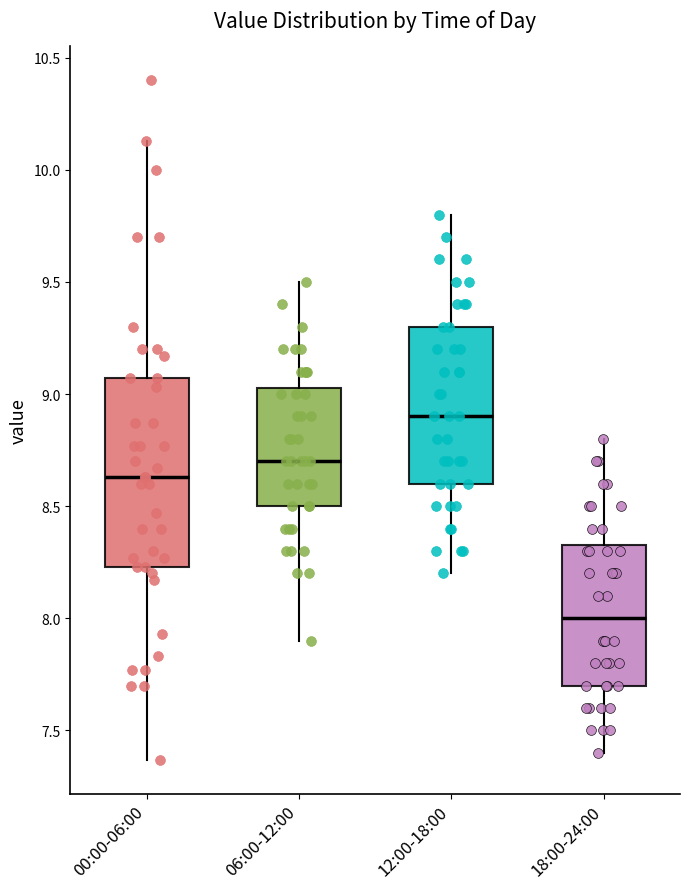

Which box's median line is the lowest?

18:00-24:00